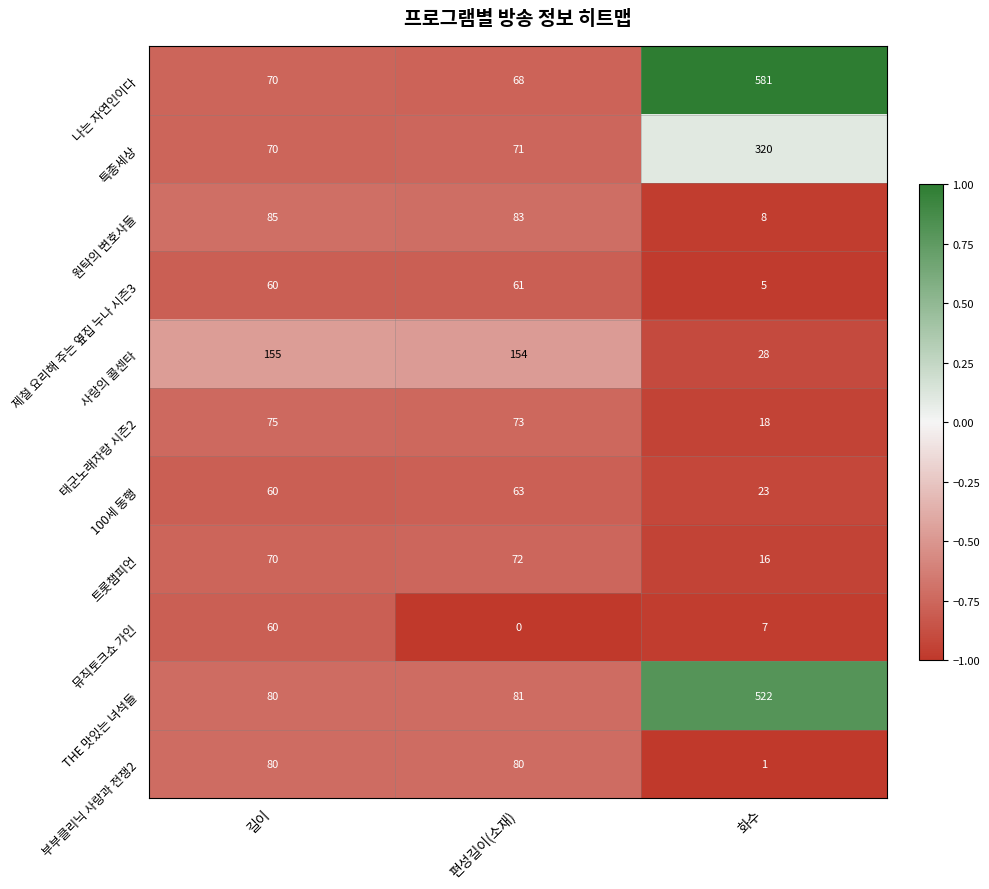

What is the spread (max minus min) of values at 편성길이(소재)?

154